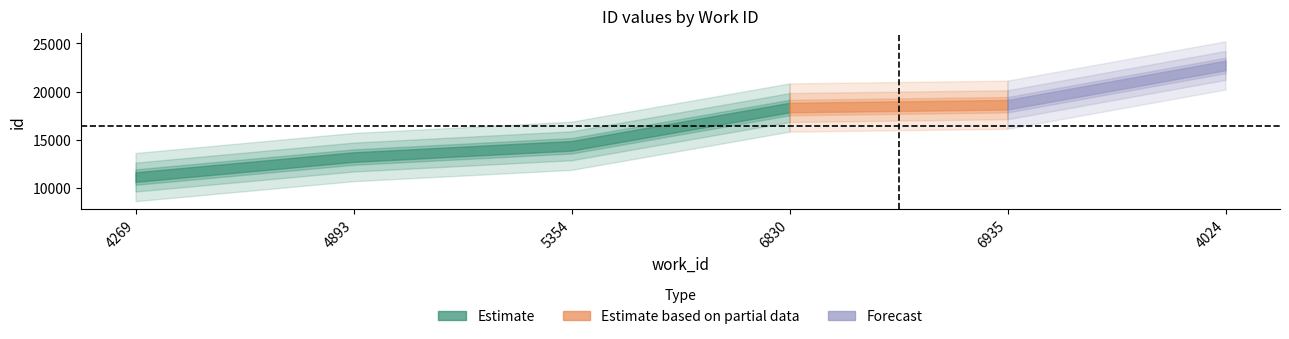

Reading left to right, what are all the values shown in this chart?

4269=11125	4893=13198	5354=14369	6830=18335	6935=18627	4024=22704